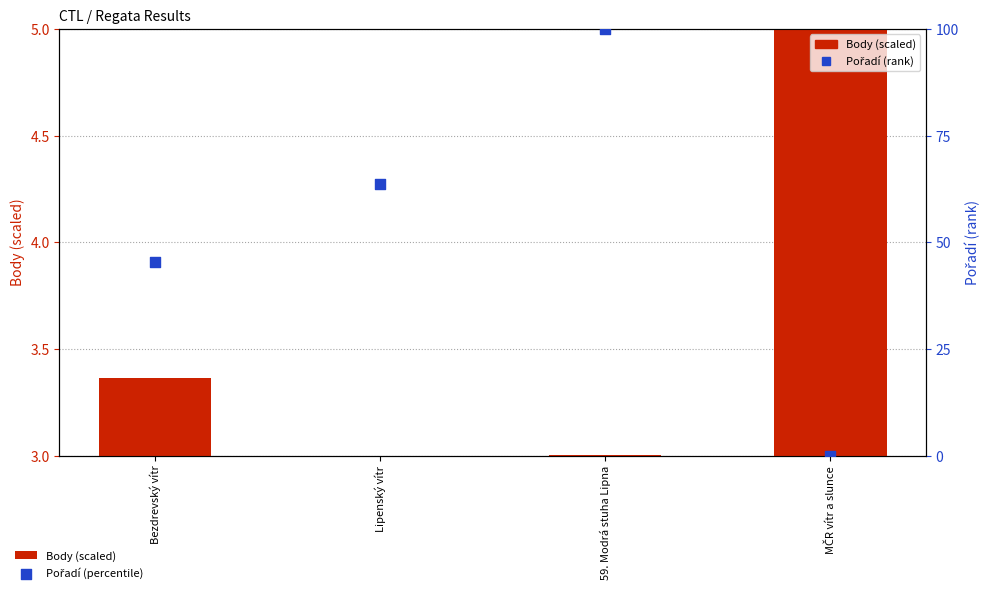

Which series contains the lowest Y value?

Body (scaled)